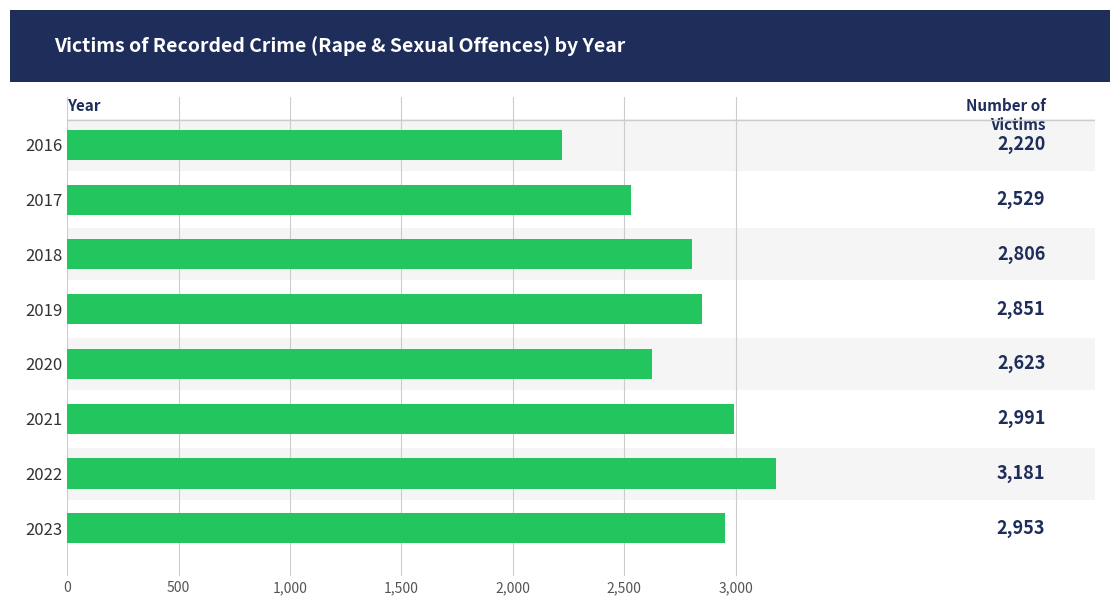

Count the number of data series in this chart.

1